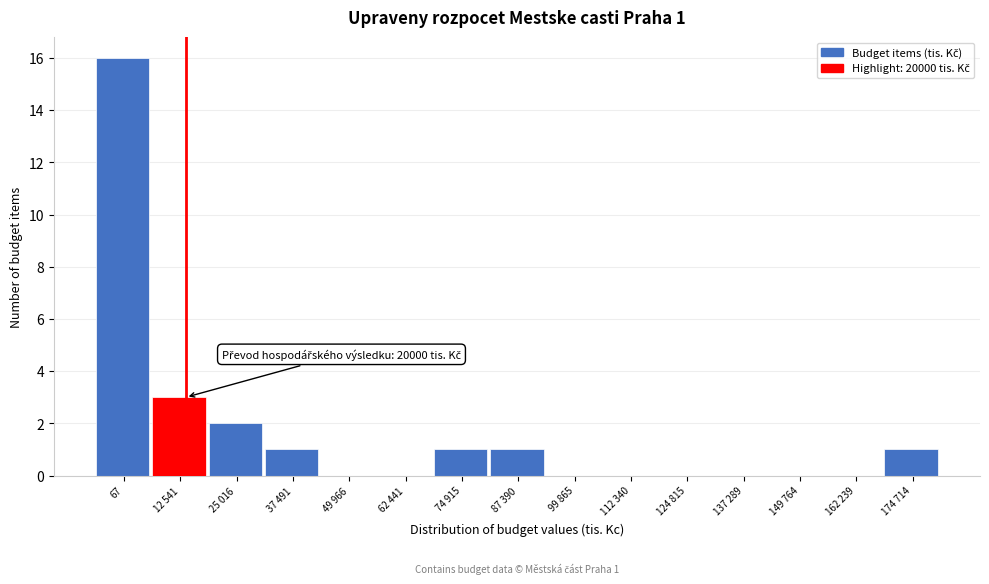

Reading right to left, transcribe all the data shown in this chart.

174 714=1	162 239=0	149 764=0	137 289=0	124 815=0	112 340=0	99 865=0	87 390=1	74 915=1	62 441=0	49 966=0	37 491=1	25 016=2	12 541=3	67=16